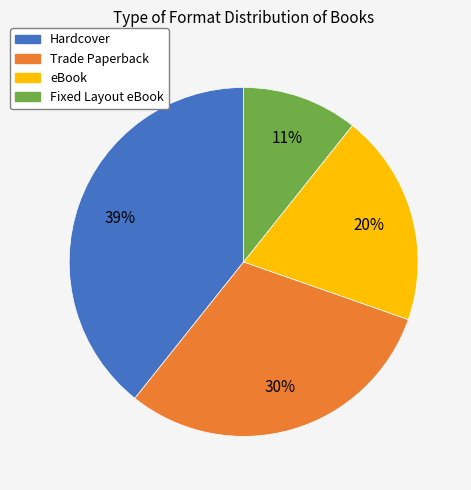

To the nearest percent, what is the combined percentage of Trade Paperback and Fixed Layout eBook?

41%